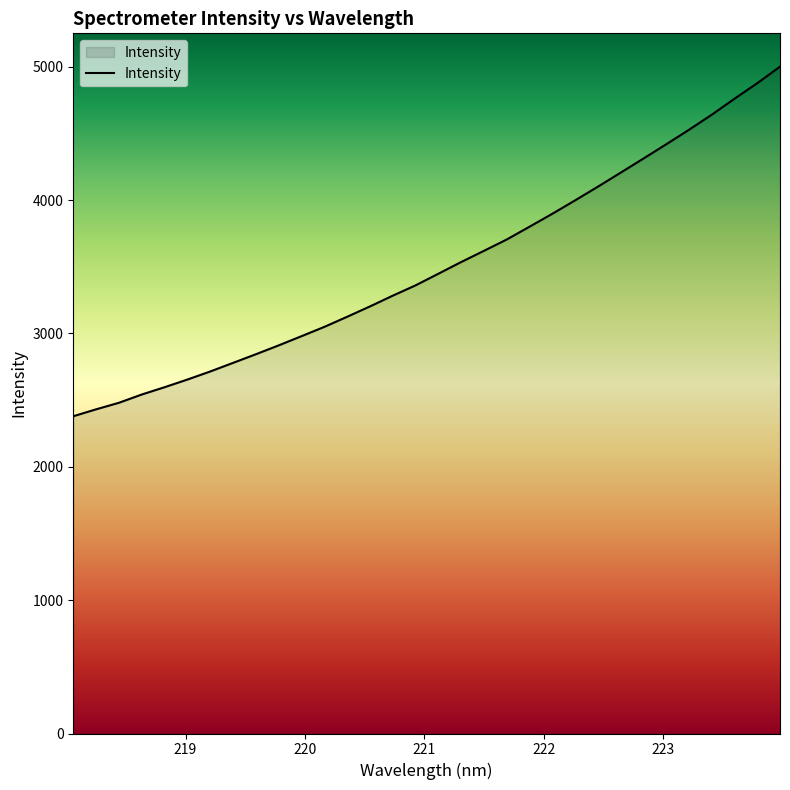

What is the greatest value displayed?

5000.0